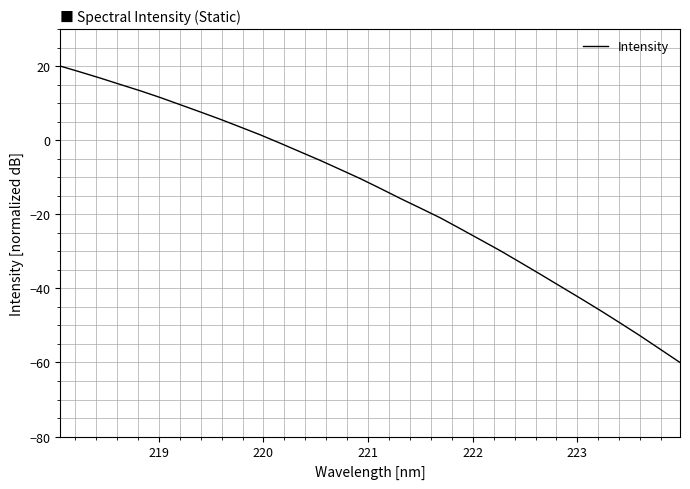

What is the greatest value displayed?

20.0